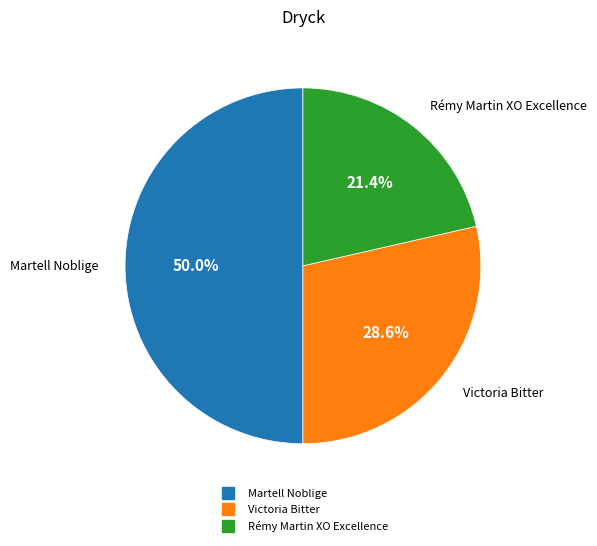

Between Martell Noblige and Rémy Martin XO Excellence, which is larger?

Martell Noblige